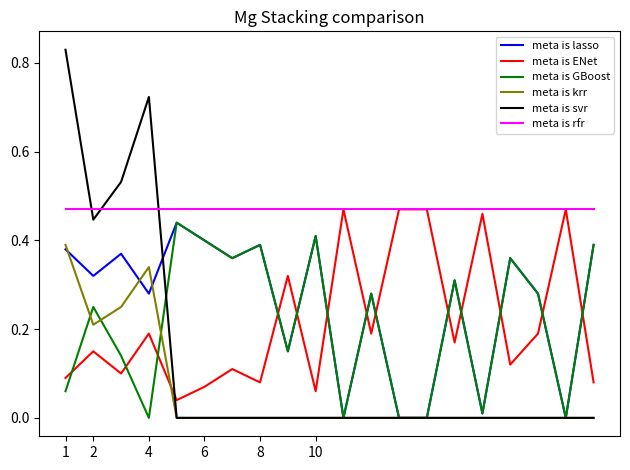

Which series has the widest spread of values?

meta is svr